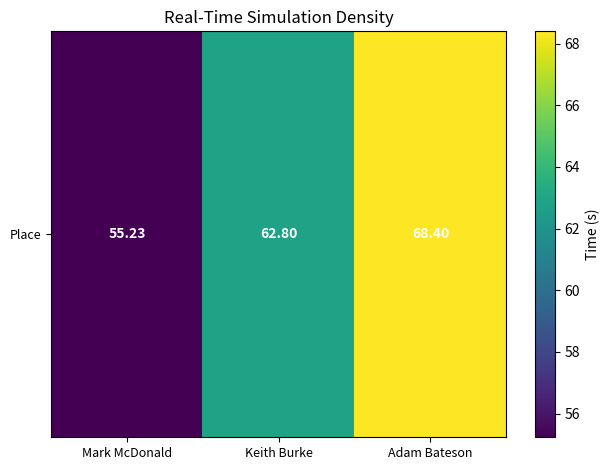

True or false: the data shows 83.3 at Mark McDonald.

False